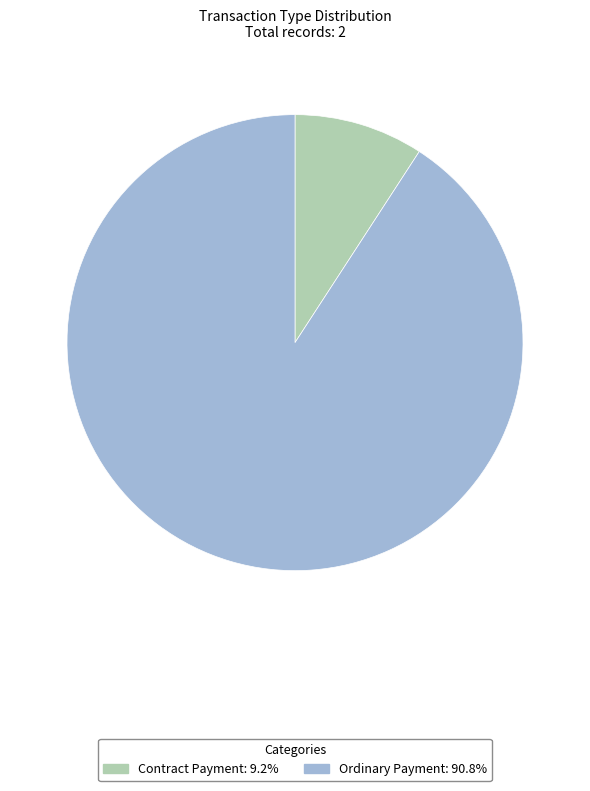

Which category has the biggest portion of the pie?

Ordinary Payment